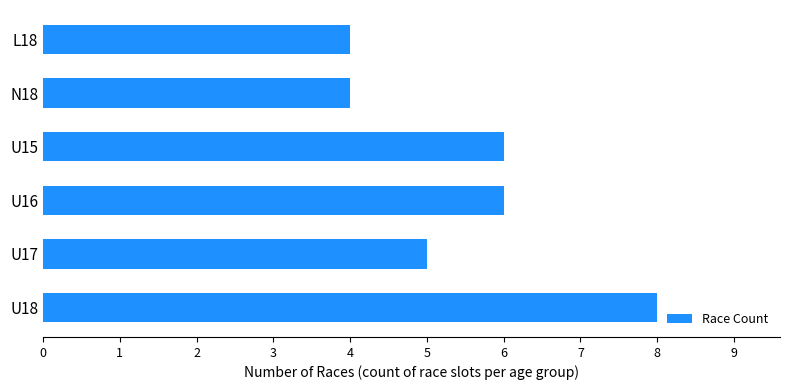

Are the bars grouped side by side (vs. stacked)?

No